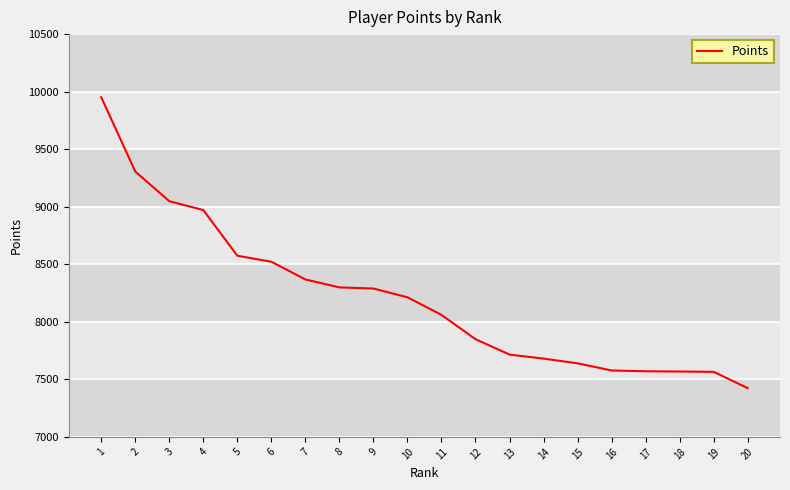

At which label does the data first exceed 8213?

1